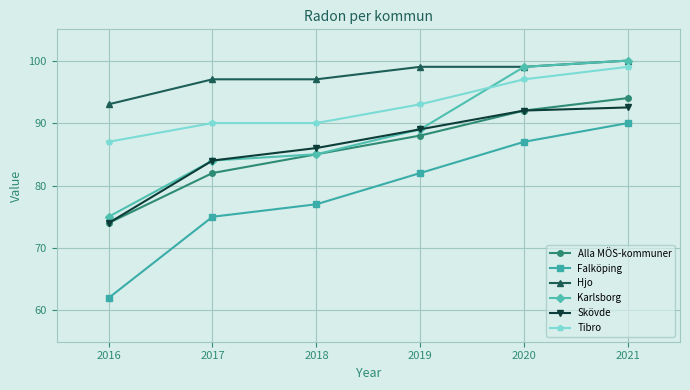

What is the total value across all series at 2021?

575.5